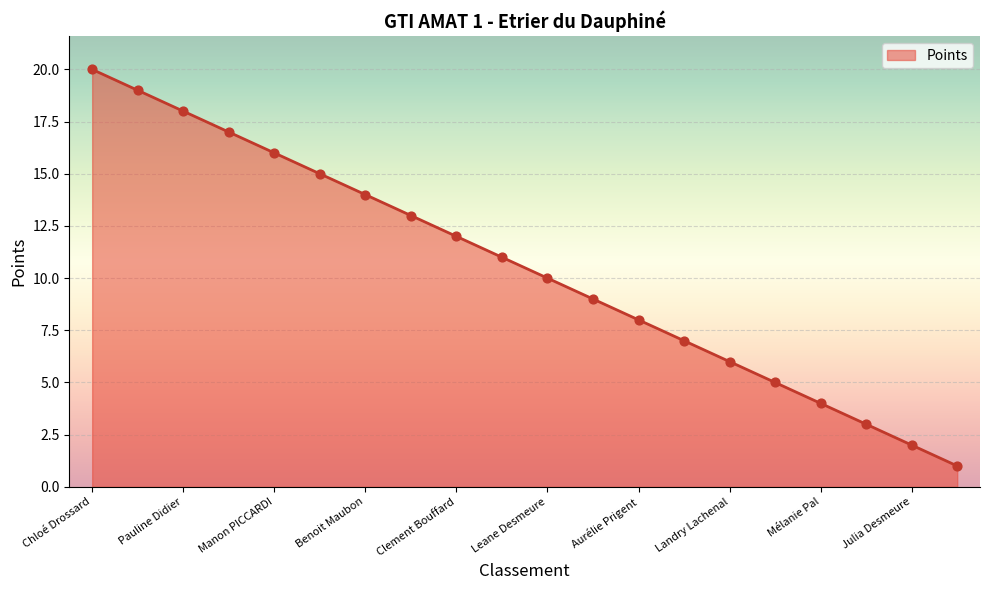

What is the difference between the maximum and minimum values?

19